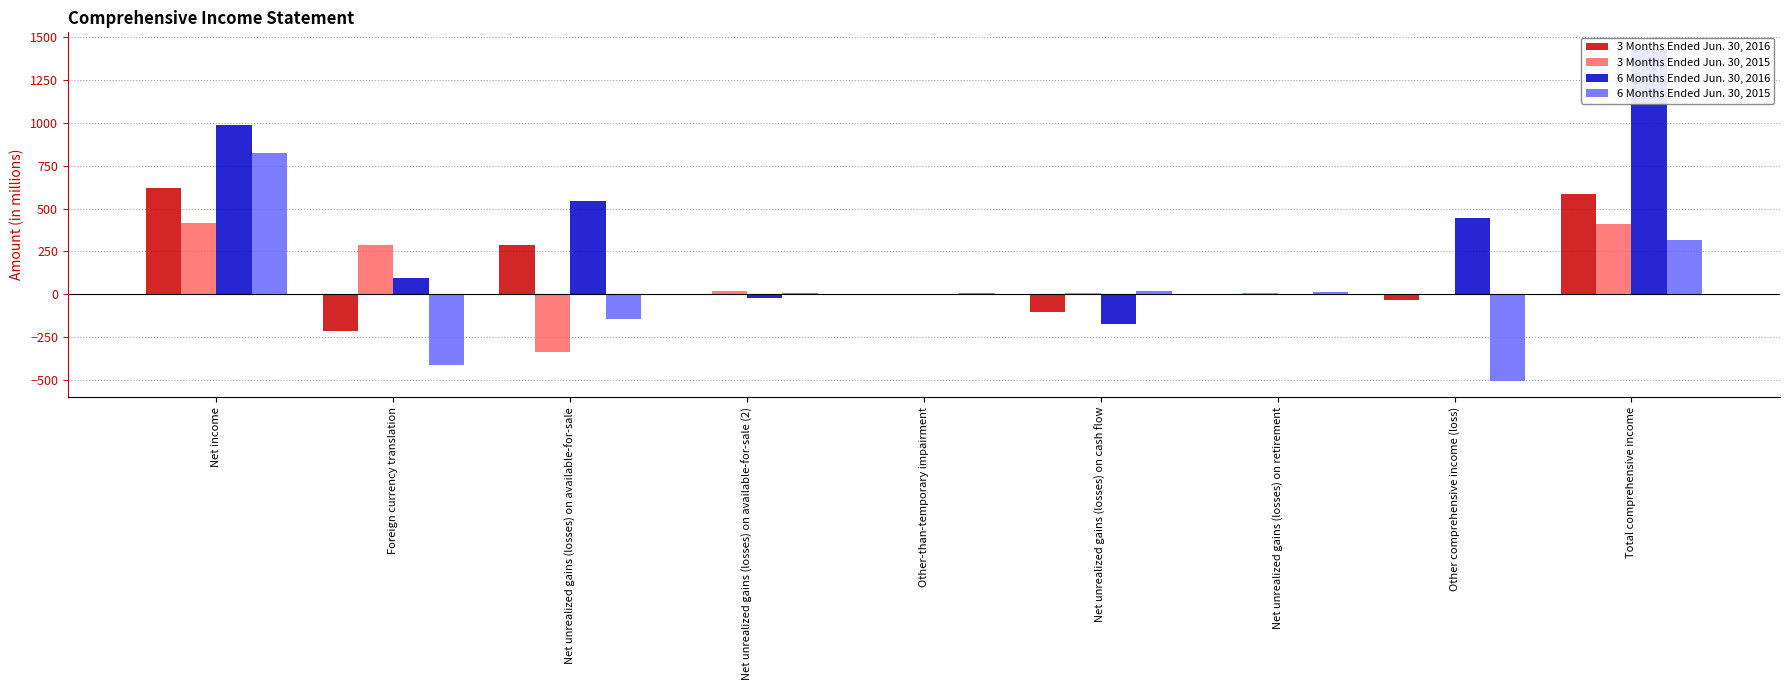

At which category is the sum across all series the highest?

Net income